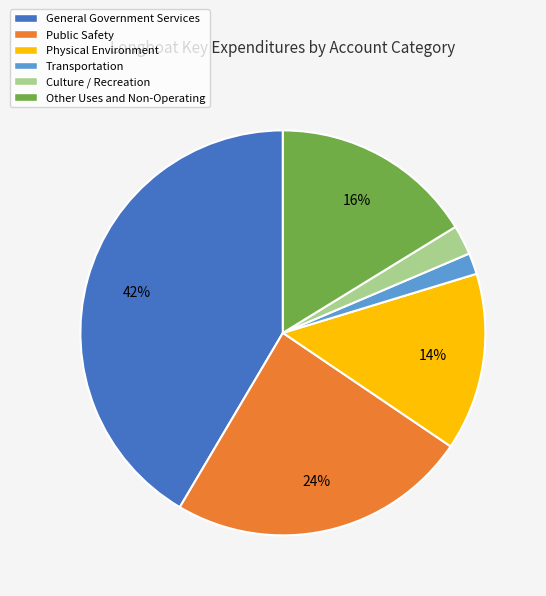

Between Transportation and Other Uses and Non-Operating, which is larger?

Other Uses and Non-Operating